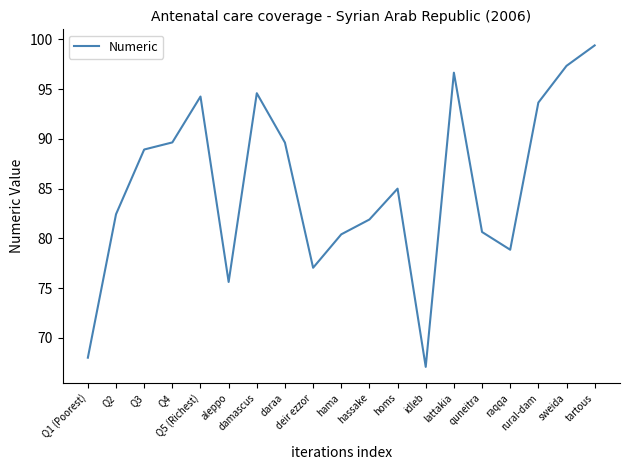

At which label does the data first exceed 84?

Q3